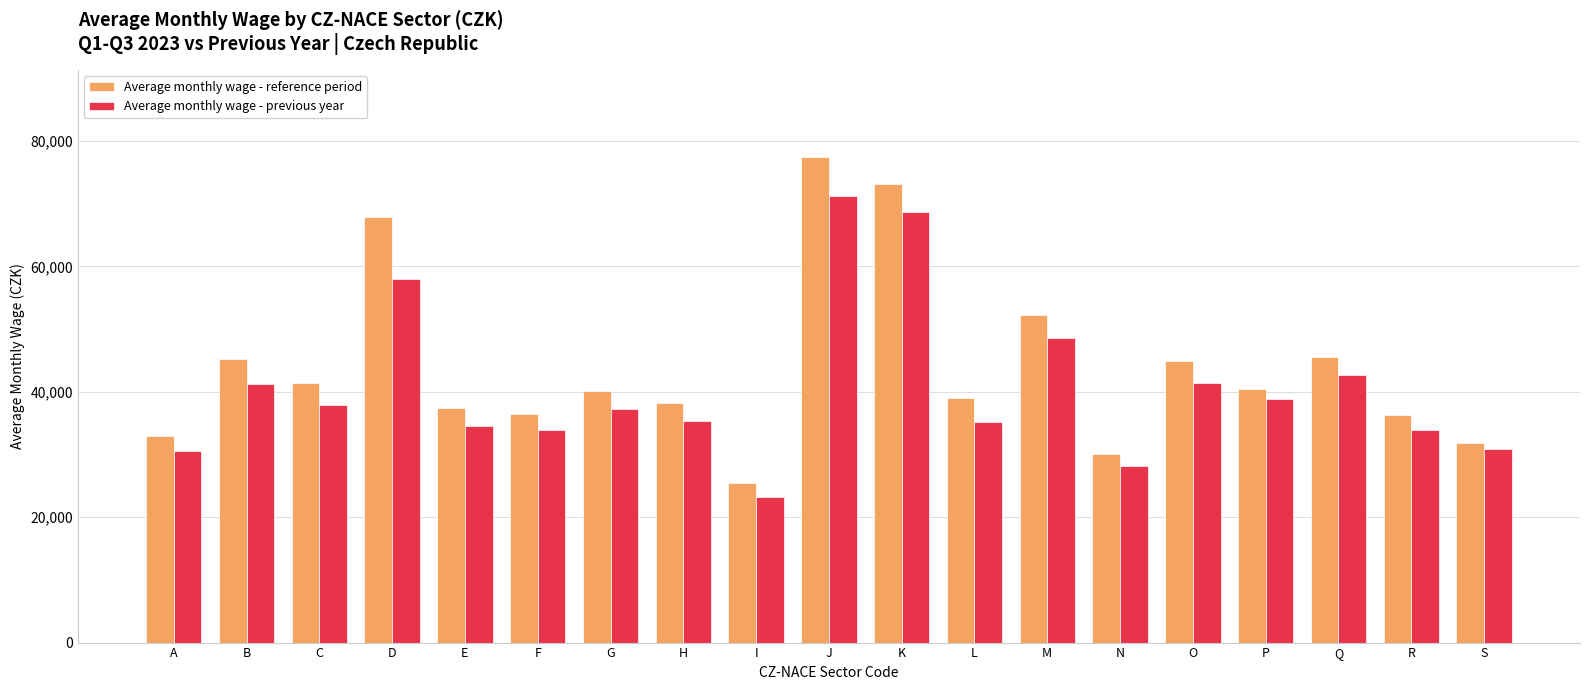

How many groups of bars are there?

19